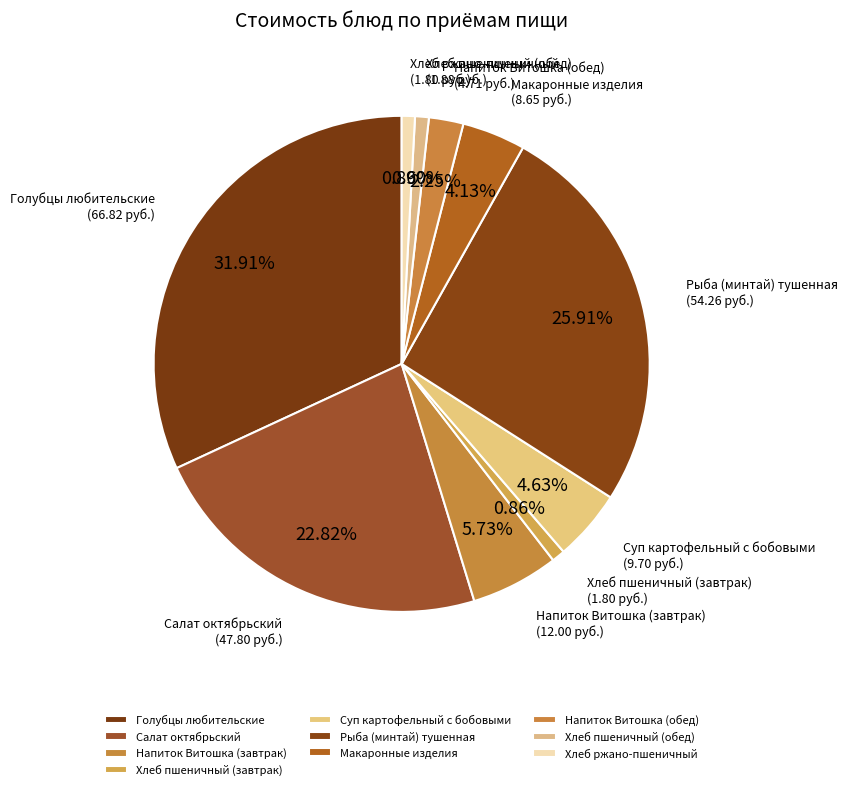

Does any single category account for the majority?

No